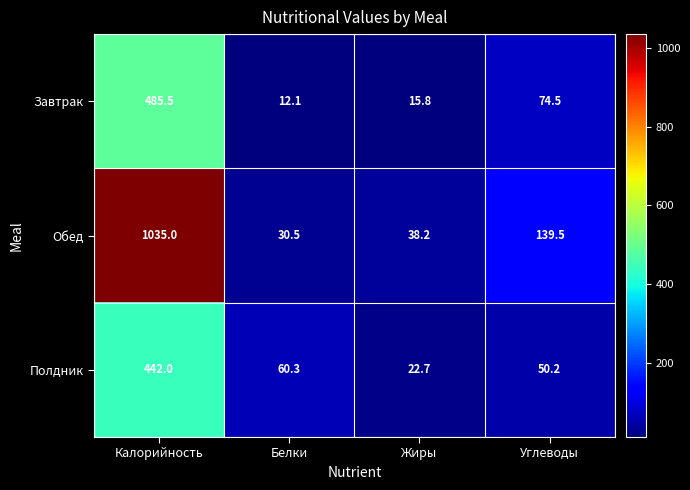

At how many categories does at least one series exceed 727?

1